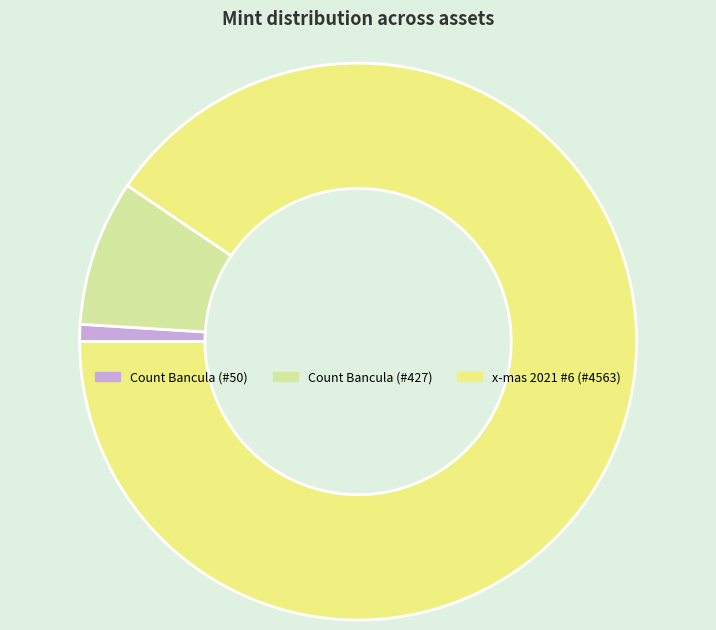

Does any single category account for the majority?

Yes